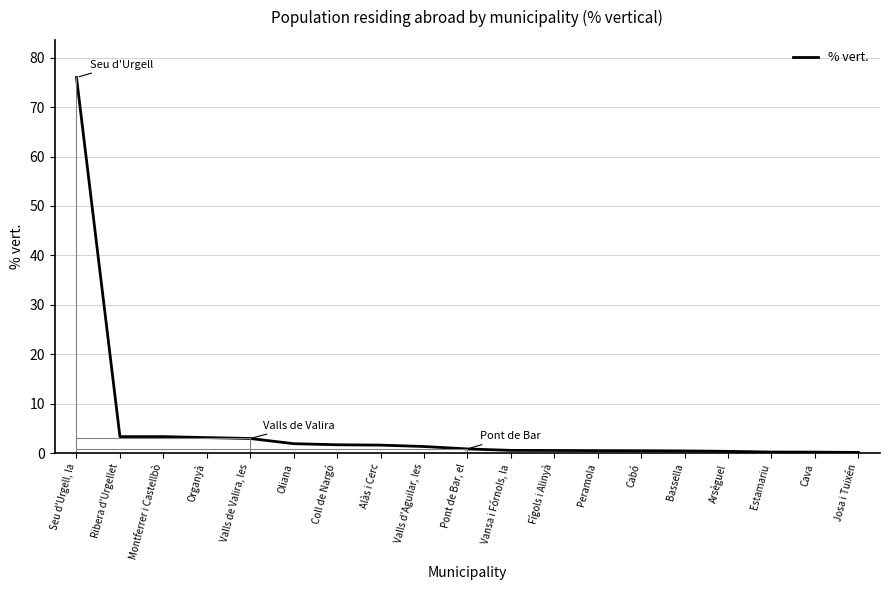

Which has a higher value, Valls d'Aguilar, les or Cava?

Valls d'Aguilar, les